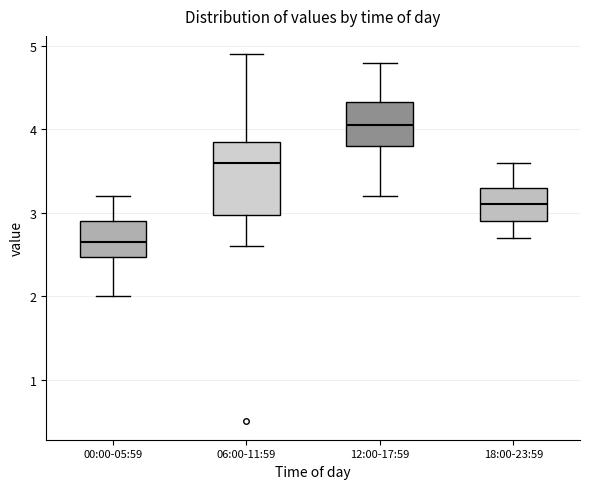

Where does the median line of the box for 00:00-05:59 sit on the y-axis? The values are not printed on the chart, so give them approximately, as read against the axis.

2.7